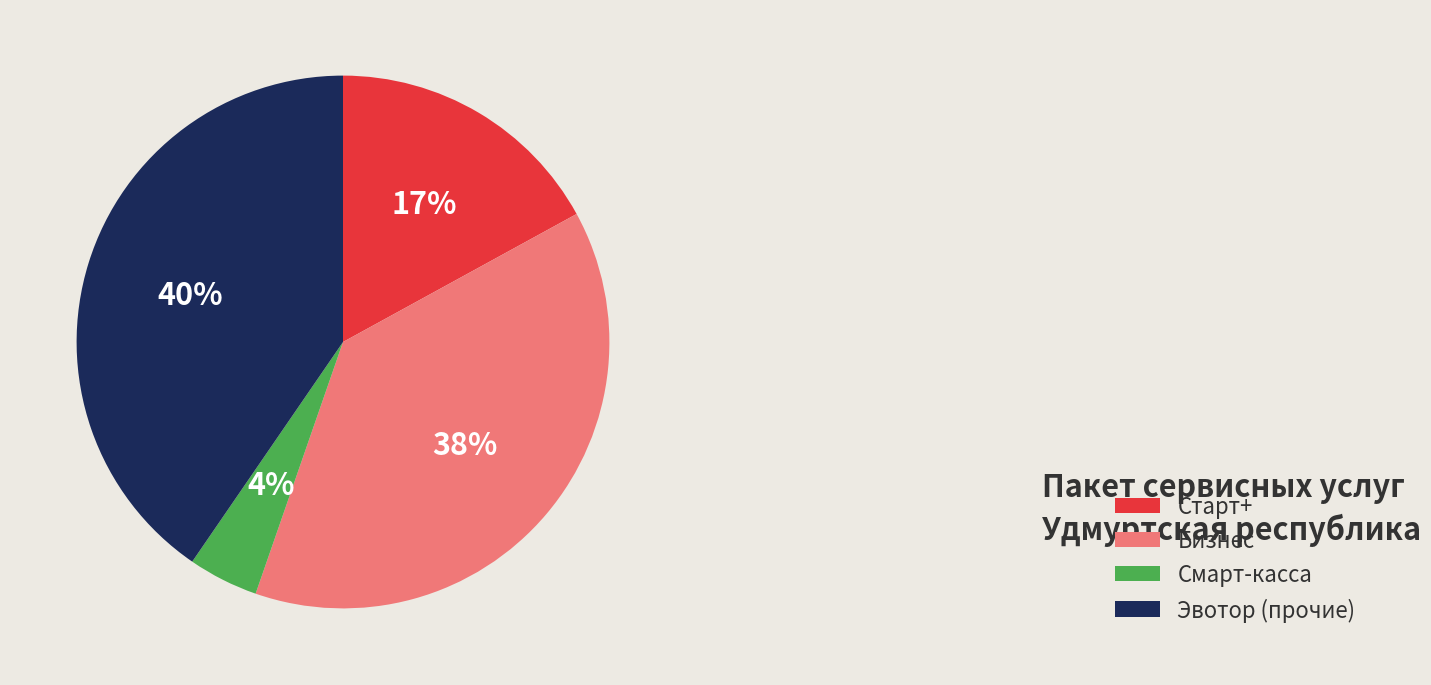

How many slices are in this pie chart?

4